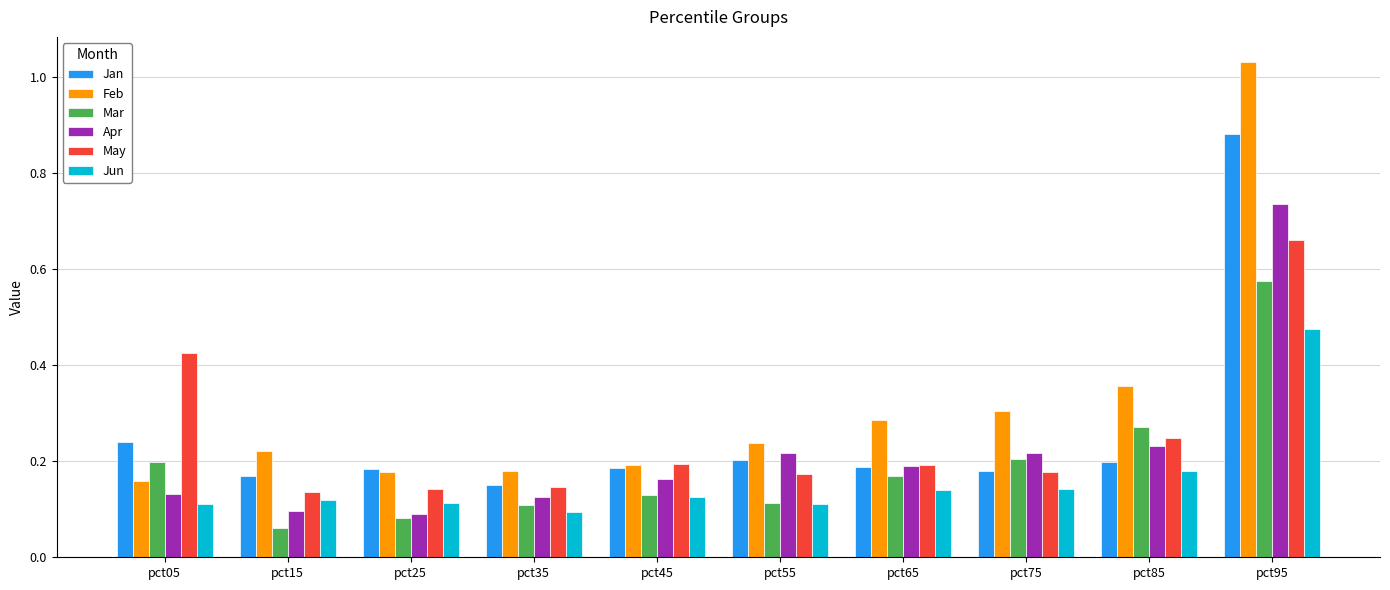

At which category is the sum across all series the highest?

pct95